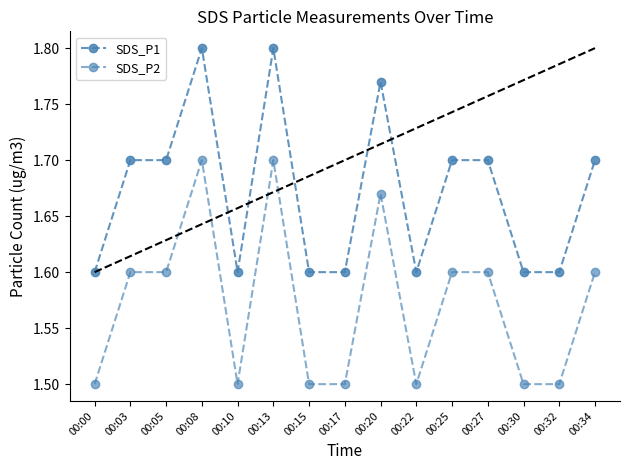

True or false: SDS_P1 and SDS_P2 cross at least once.

False